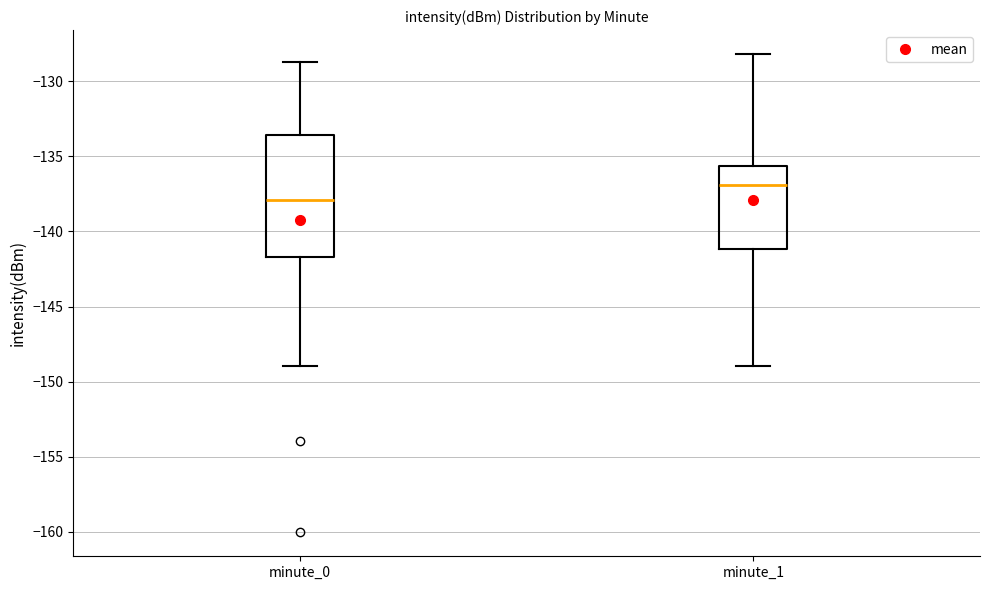

Comparing the boxes themselves (not the whiskers), which one is the tallest?

minute_0